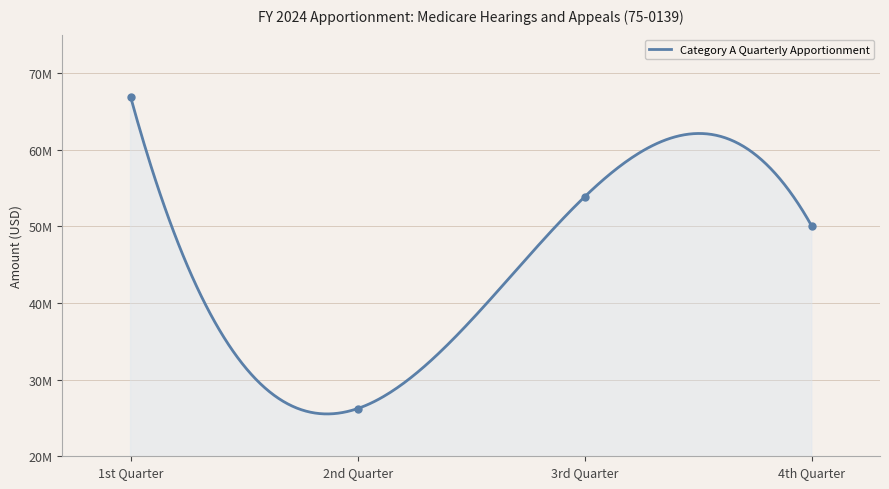

What is the average value?

49250000